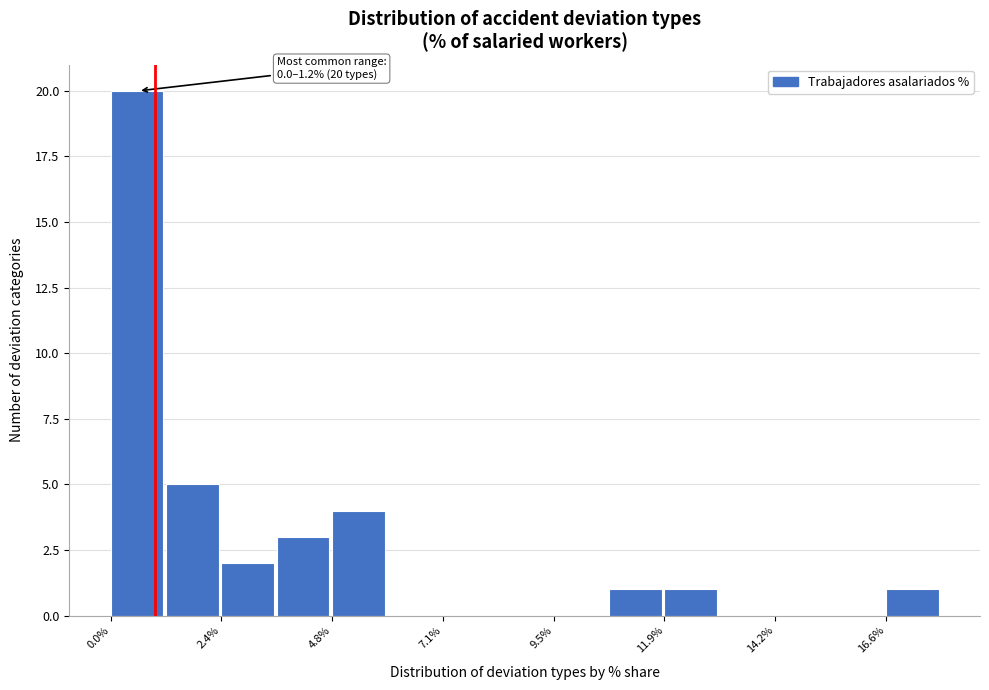

Around what value on the x-axis is the tallest bar? Give the approximate position of its centre, as read against the axis.

0.5